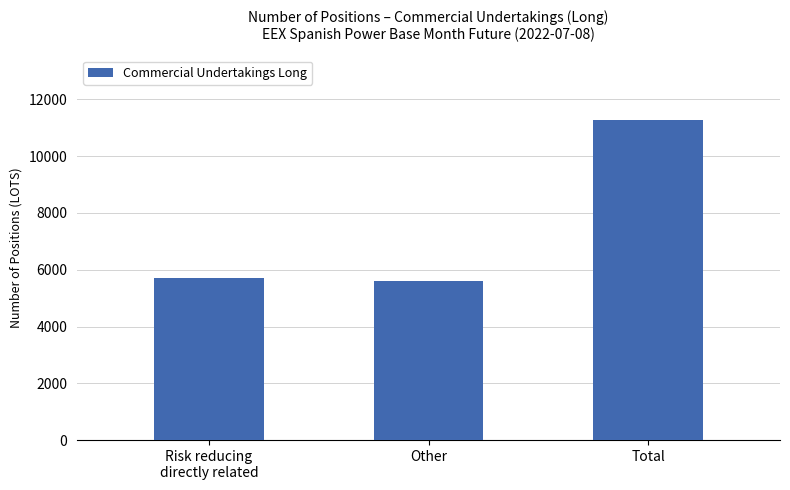

Is it true that the value at Risk reducing
directly related is 5698.0?

True